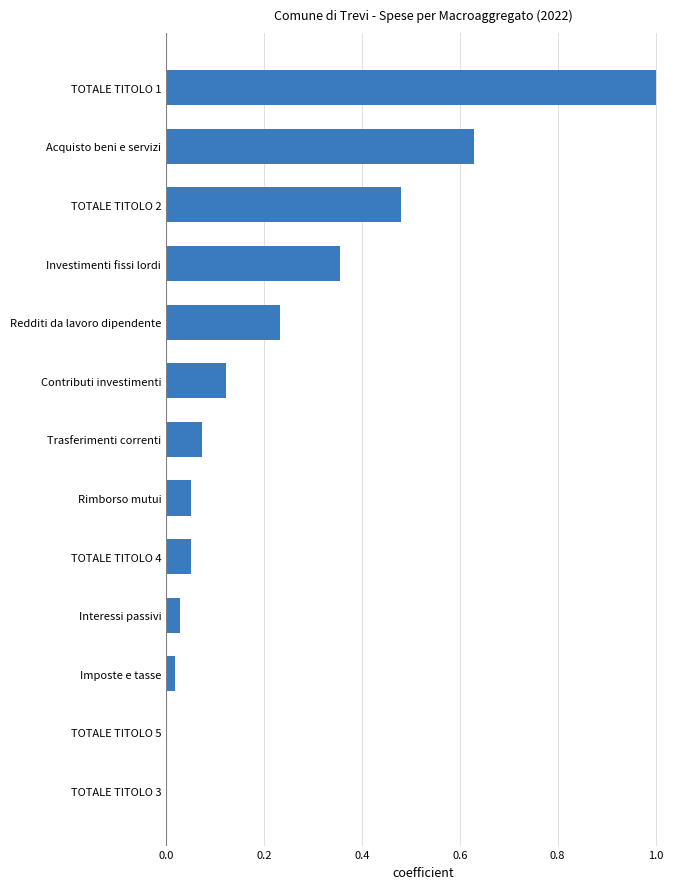

Are the bars grouped side by side (vs. stacked)?

No